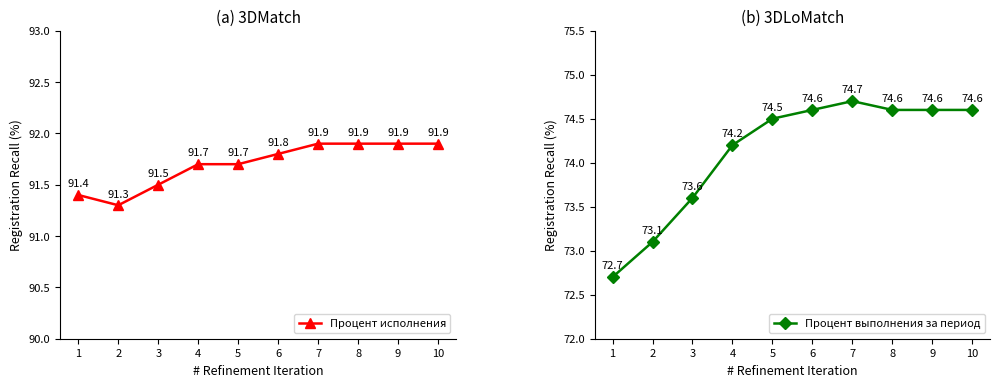

Count the number of data series in this chart.

2